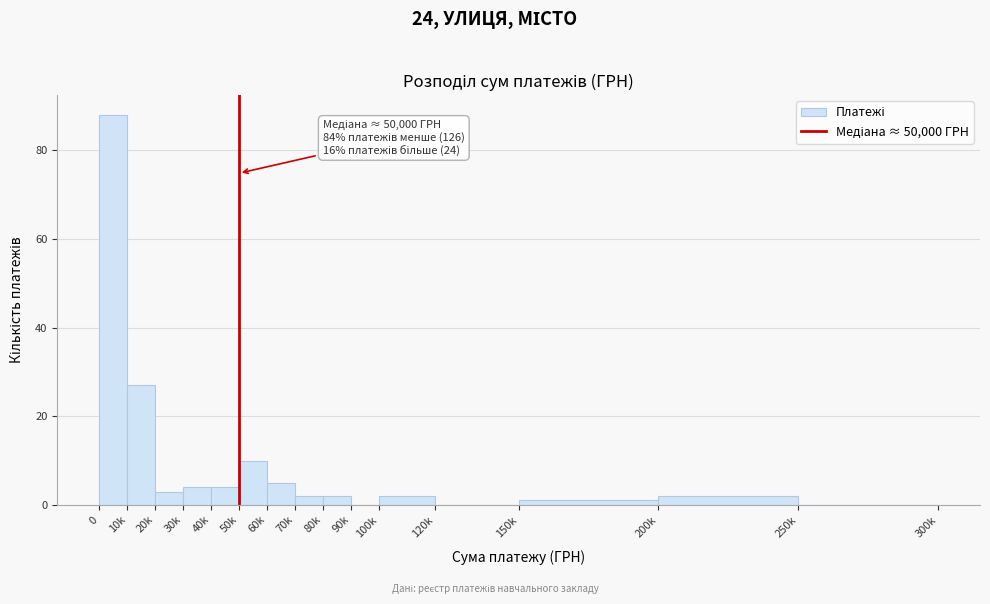

Reading left to right, transcribe all the data shown in this chart.

0=88	10k=27	20k=3	30k=4	40k=4	50k=10	60k=5	70k=2	80k=2	90k=0	100k=2	120k=0	150k=1	200k=2	250k=0